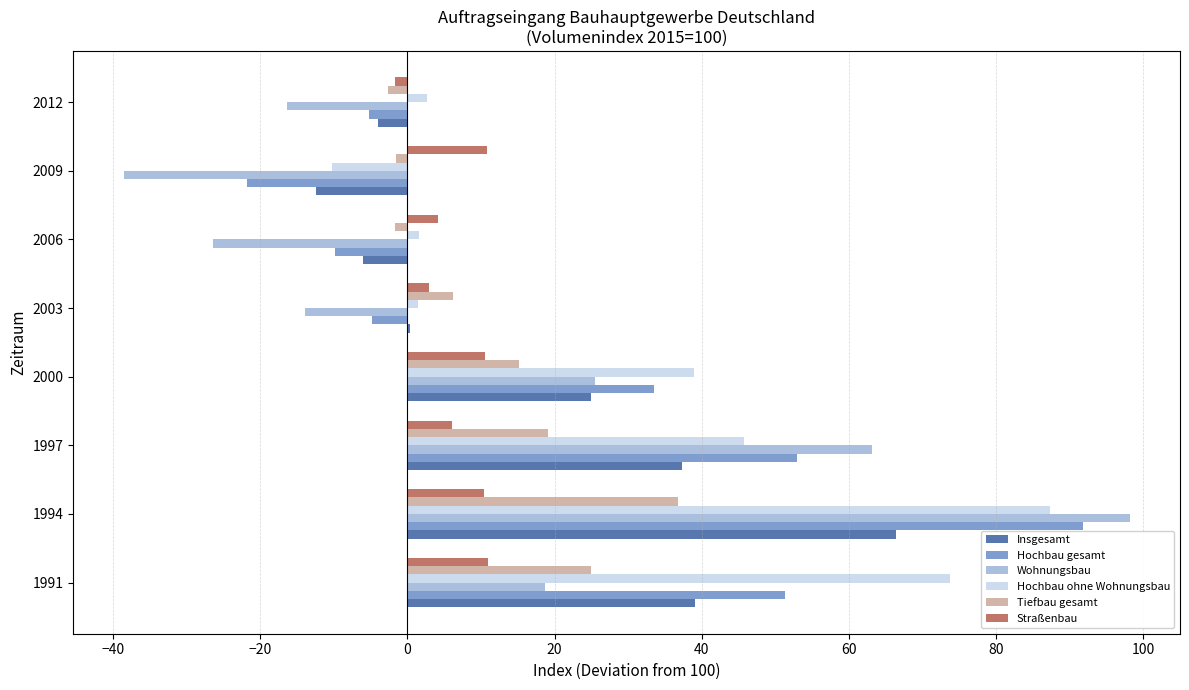

True or false: Insgesamt has a value of -12.4 at 2009.

True